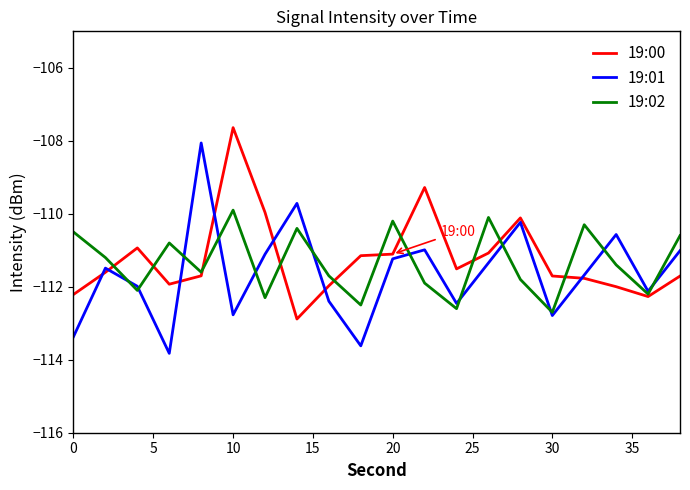

What is the maximum value shown in the chart?

-107.6